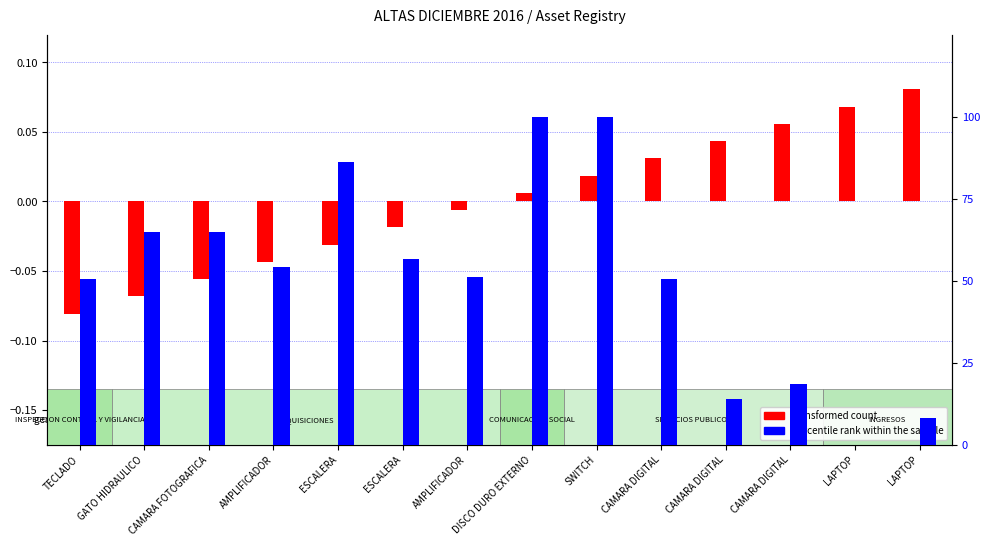

Reading right to left, list all the values displayed in this chart.

transformed count: 0.1	0.1	0.1	0.0	0.0	0.0	0.0	-0.0	-0.0	-0.0	-0.0	-0.1	-0.1	-0.1
percentile rank within the sample: 8.2	0.0	18.5	14.1	50.7	100.0	100.0	51.1	56.5	86.1	54.3	64.9	64.9	50.6